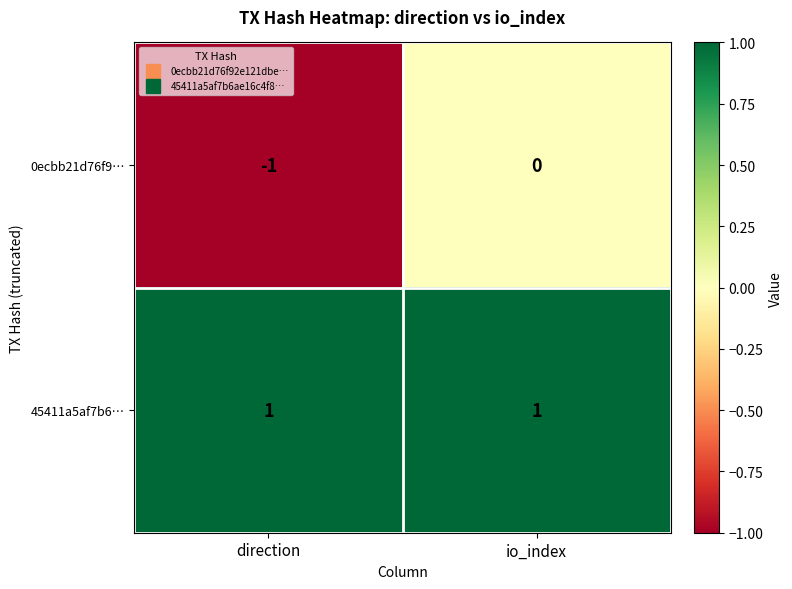

Which category has the lowest value across all series?

direction